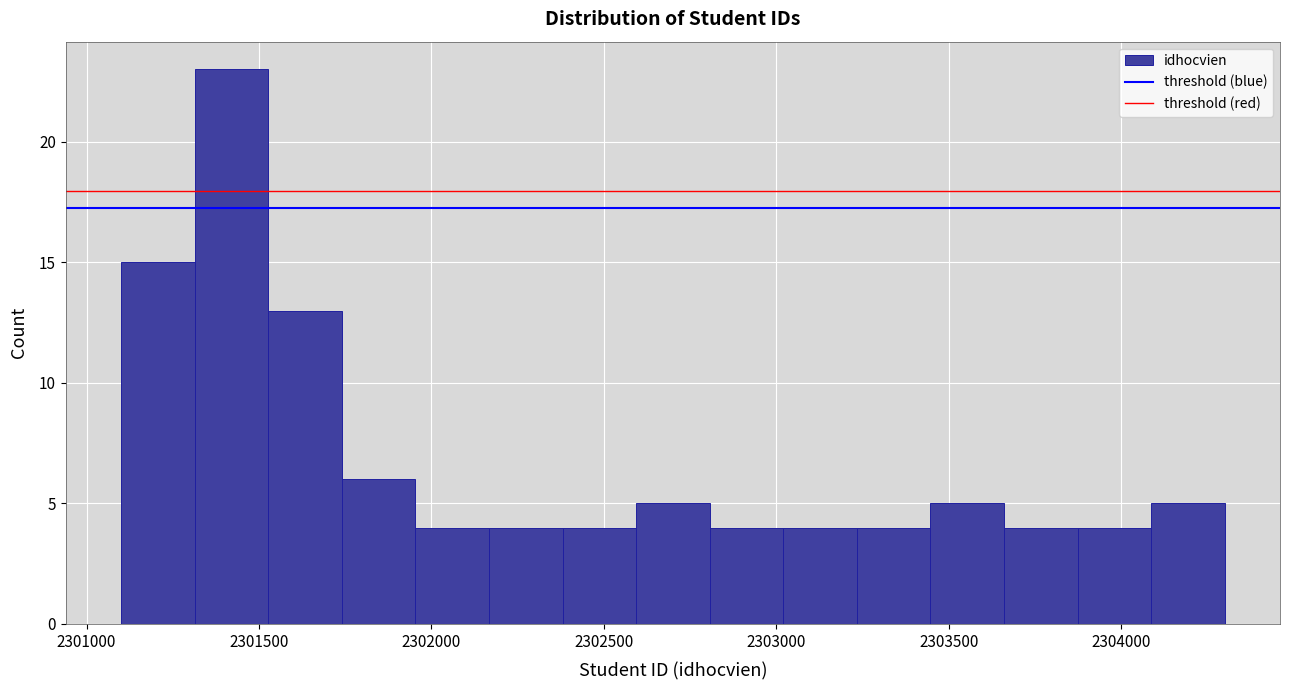

Reading left to right, list every bar in this chart as the range it spans on the x-axis followed by its height. Neither the bar edges nor the heights are printed on the chart, so give them approximately, as read against the axes.

2301100 to 2301300: 15
2301300 to 2301550: 23
2301550 to 2301750: 13
2301750 to 2301950: 6
2301950 to 2302150: 4
2302150 to 2302400: 4
2302400 to 2302600: 4
2302600 to 2302800: 5
2302800 to 2303000: 4
2303000 to 2303250: 4
2303250 to 2303450: 4
2303450 to 2303650: 5
2303650 to 2303850: 4
2303850 to 2304100: 4
2304100 to 2304300: 5